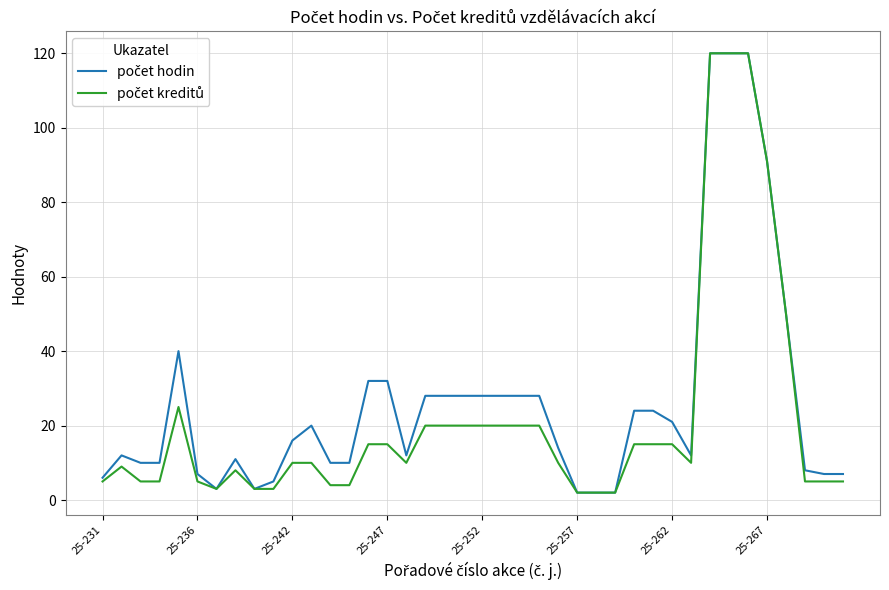

Which series has the widest spread of values?

počet hodin